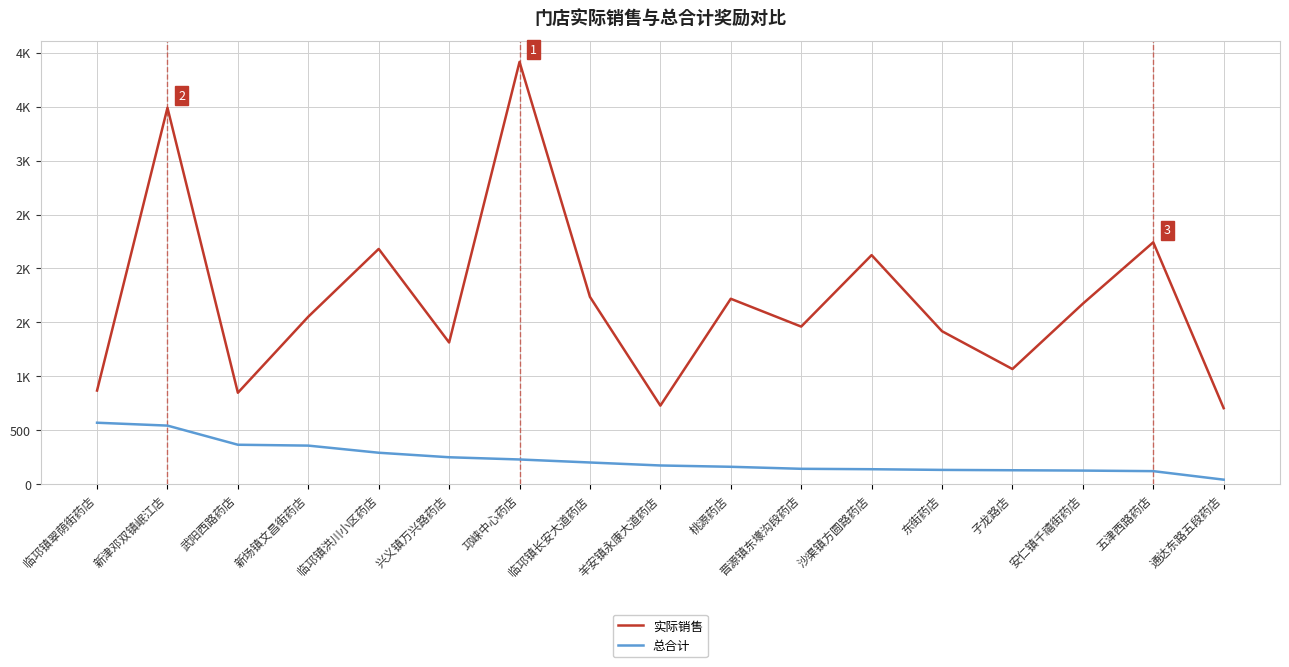

True or false: 总合计 has a value of 43.6 at 通达东路五段药店.

True